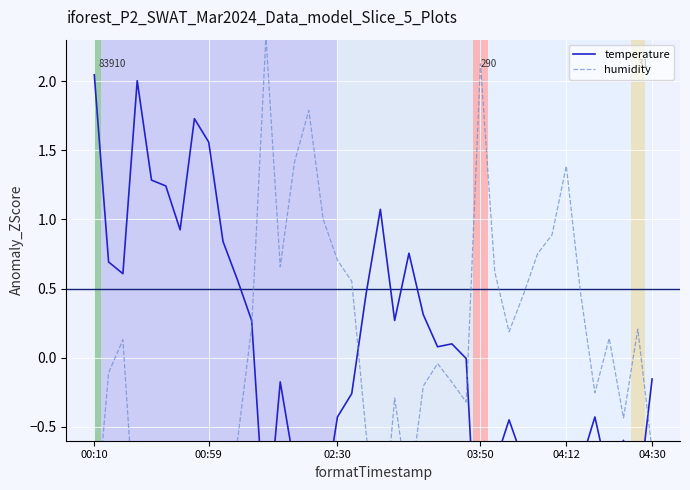

Where is humidity nearest to the value 0?

24